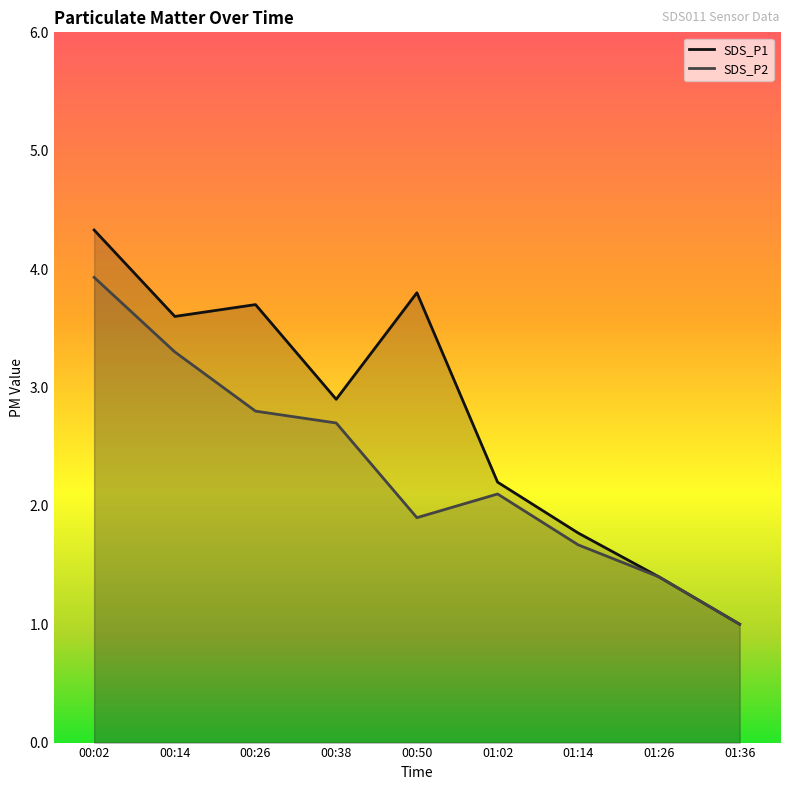

What value does the SDS_P2 series have at 00:14?

3.3